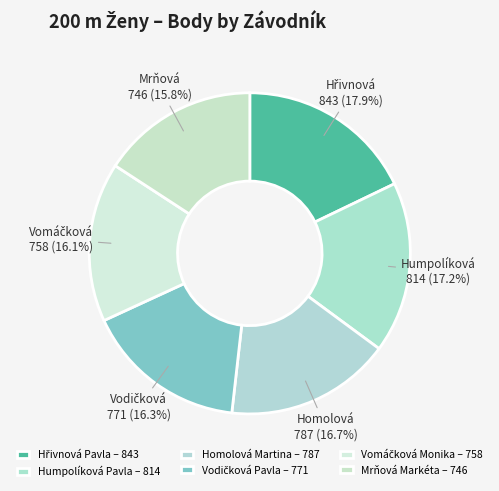

Is there any slice that represents more than half of the pie?

No